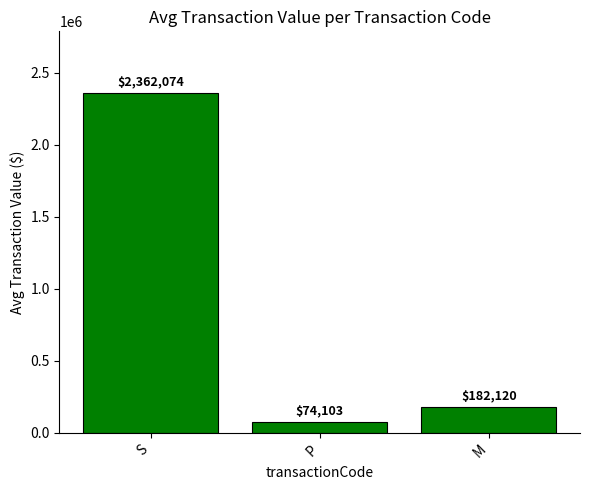

Rank the categories by value from highest to lowest.

S, M, P